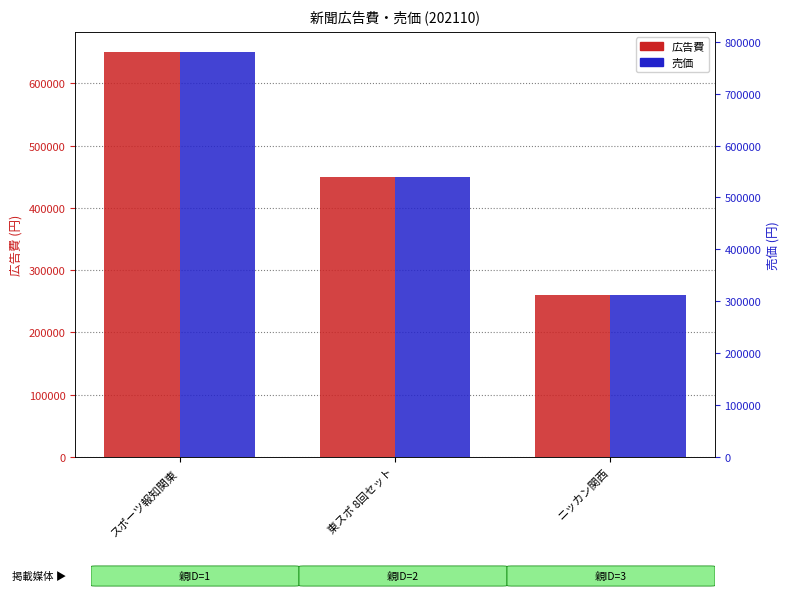

Where does the 広告費 series first go above 450000?

スポーツ報知関東